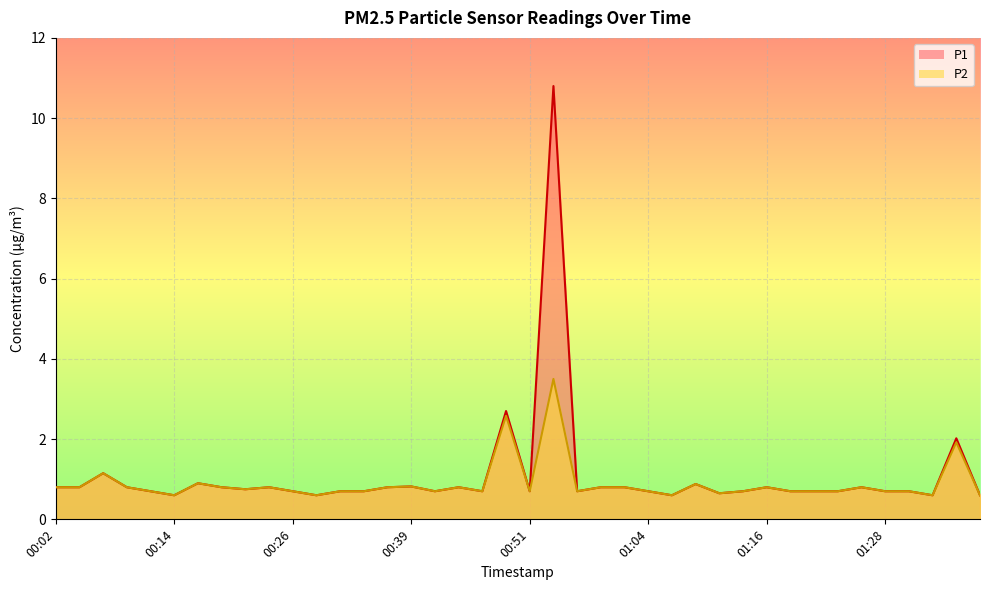

Which series changed the most between 00:34 and 01:01?

P1